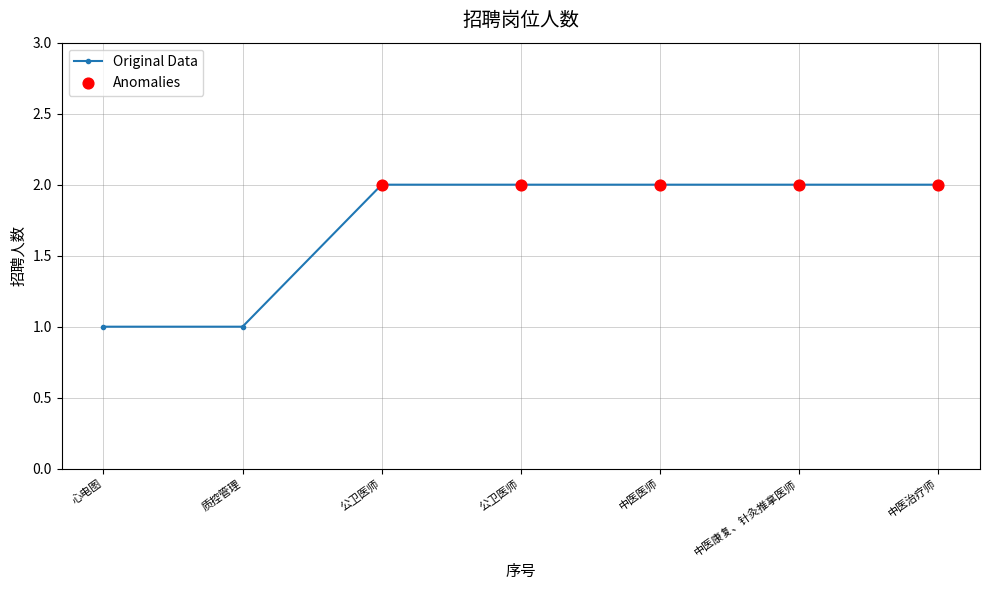

How many data points are less than 2?

2